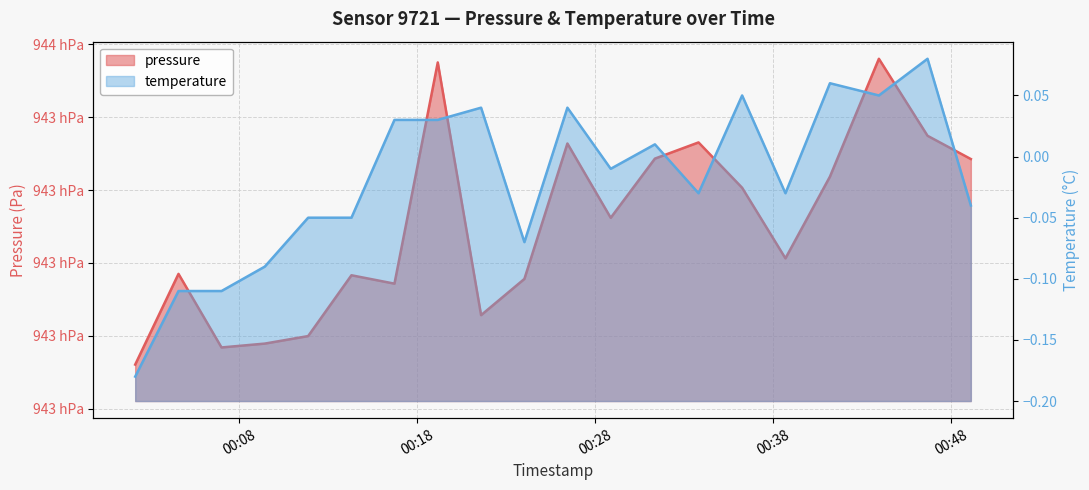

How many positive values does the temperature series have?

9